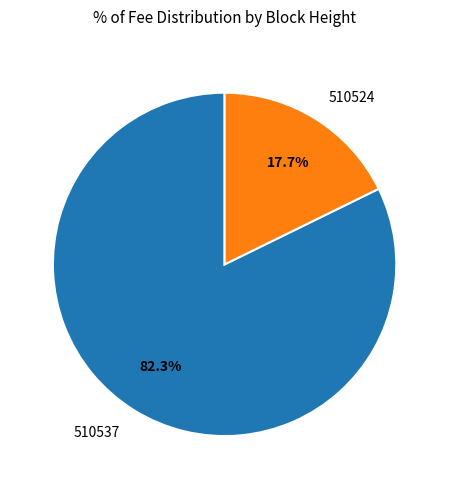

Which category has the smallest portion of the pie?

510524